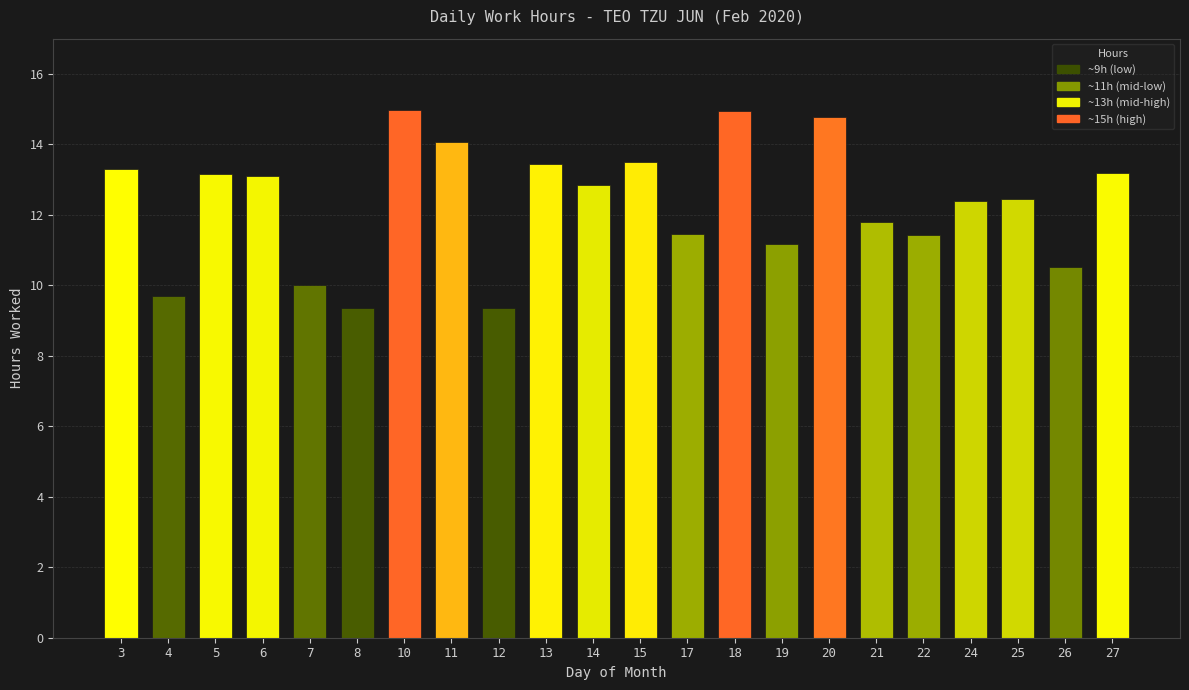

What is the ratio of the value at 19 to the value at 22?

1.0